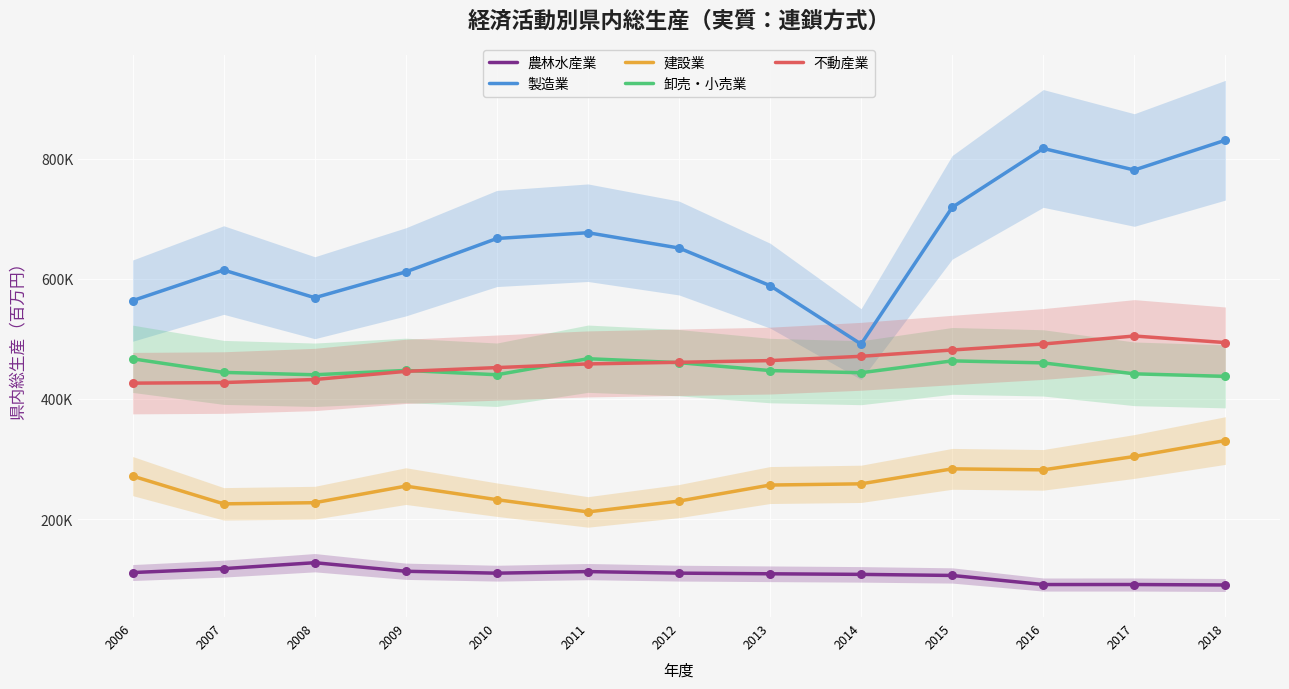

What are all the series names shown in the legend?

農林水産業, 製造業, 建設業, 卸売・小売業, 不動産業